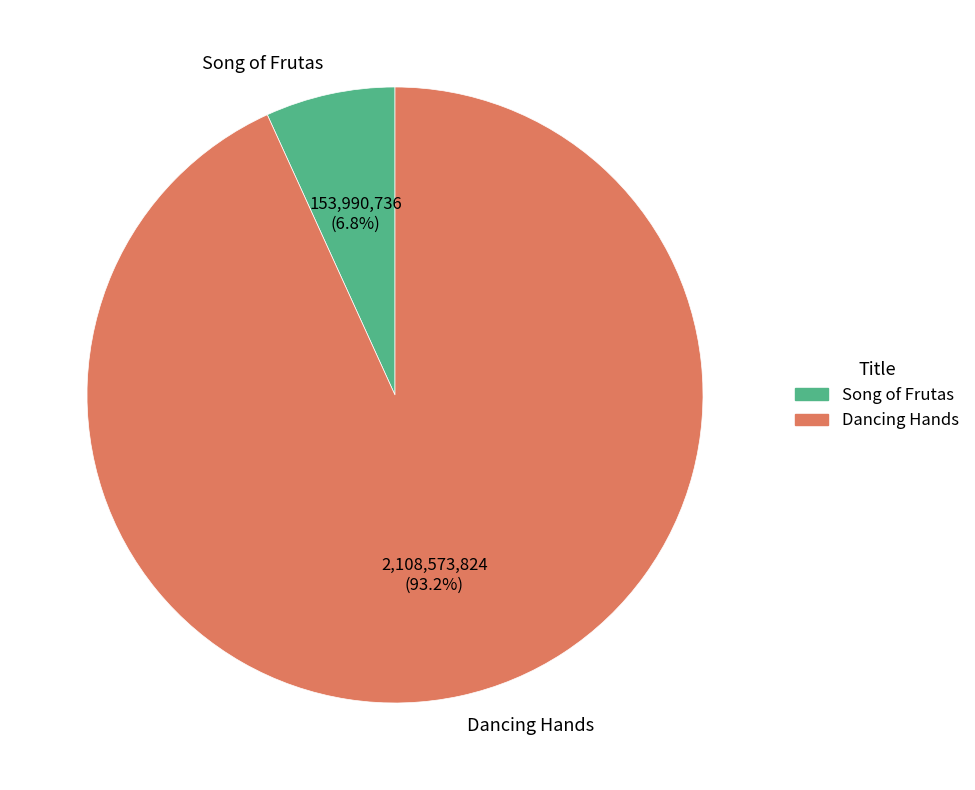

To the nearest percent, what is the average slice percentage?

50%